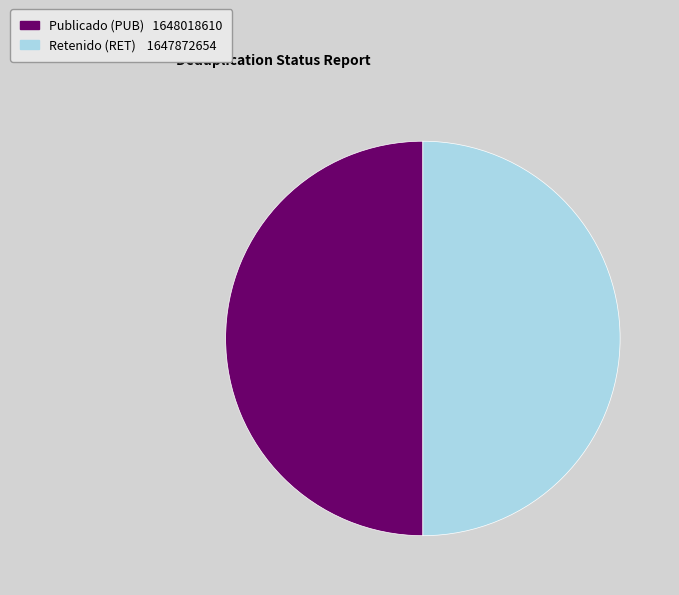

Do Retenido and Publicado together represent more than half of the pie?

Yes